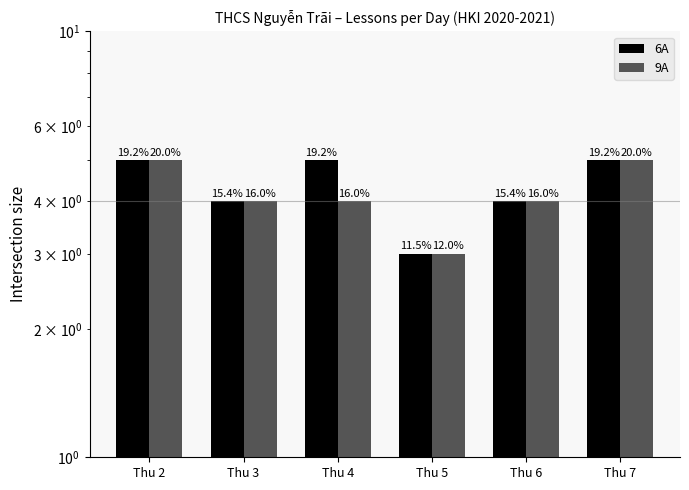

Rank the series by their maximum value, from lowest to highest.

6A, 9A